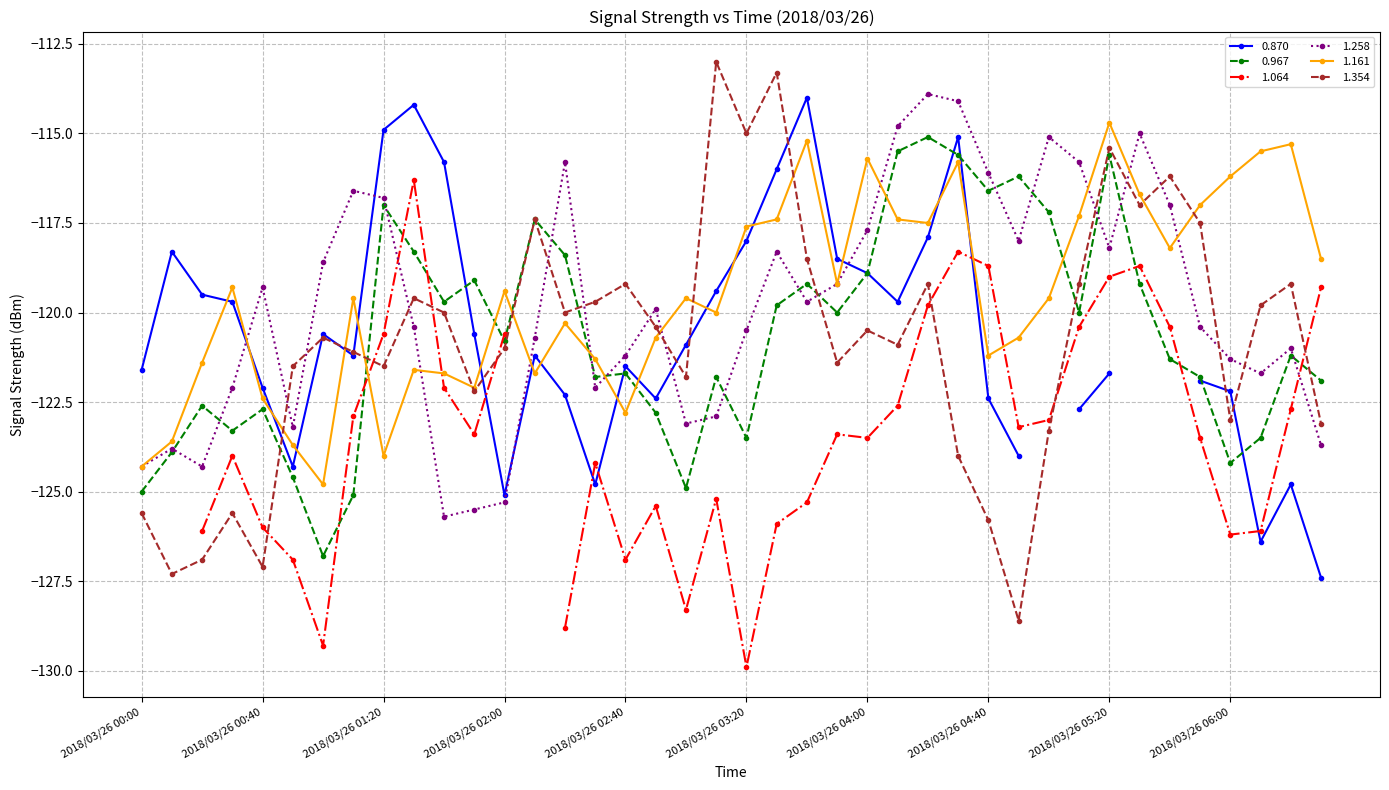

In 1.354, how many points are higher than both neighbors (excluding endpoints)?

12